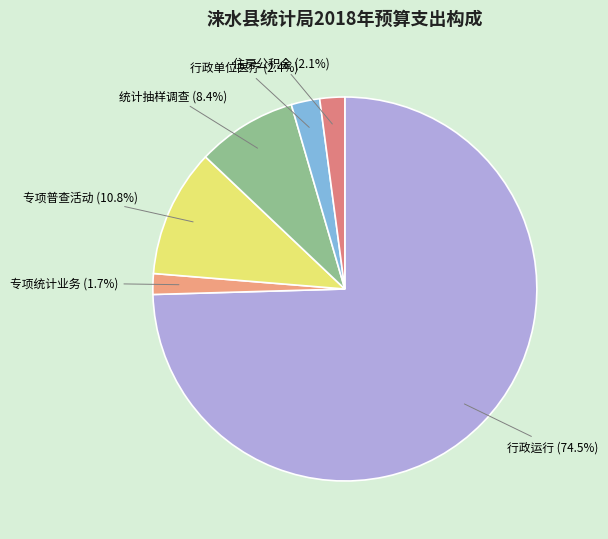

How many slices are in this pie chart?

6